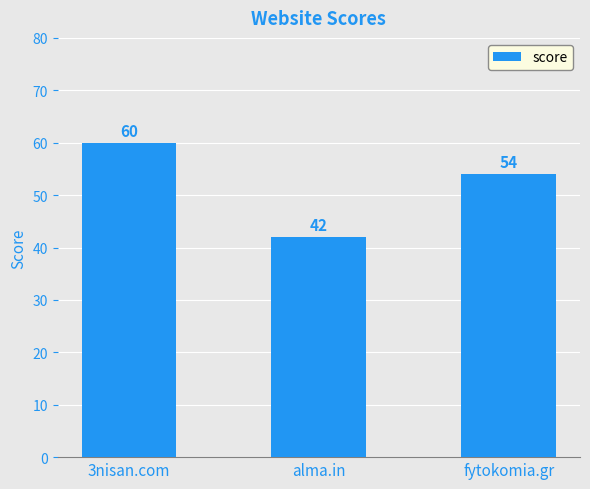

How many values are below 54?

1